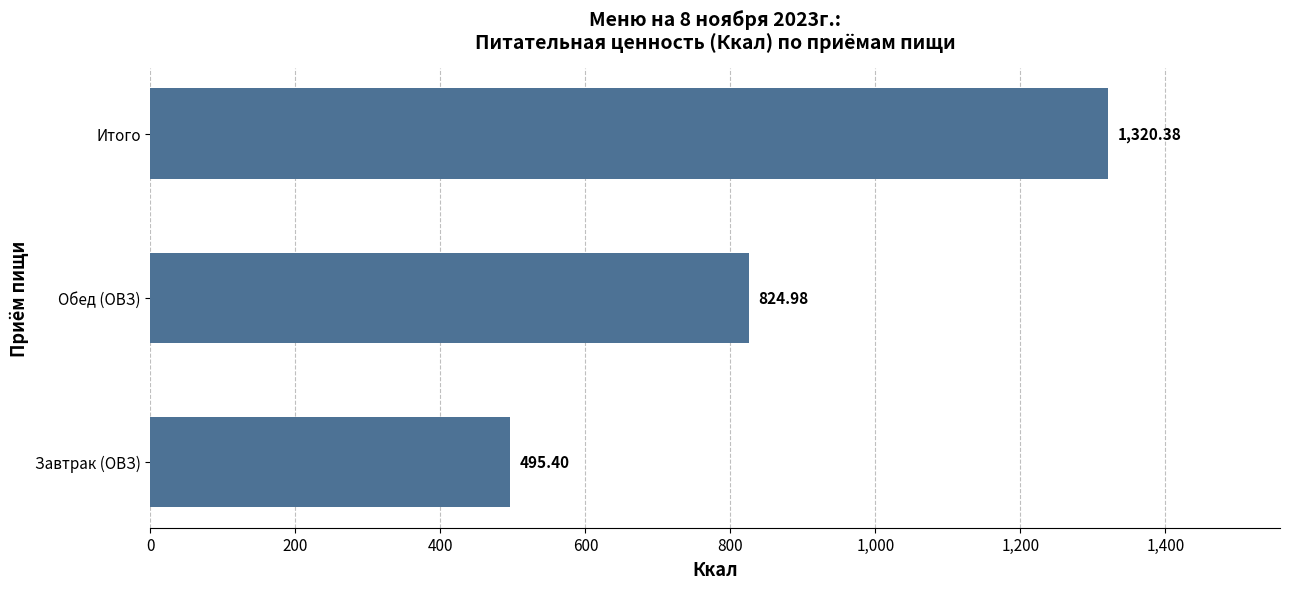

What is the difference between the maximum and second lowest values?

495.4